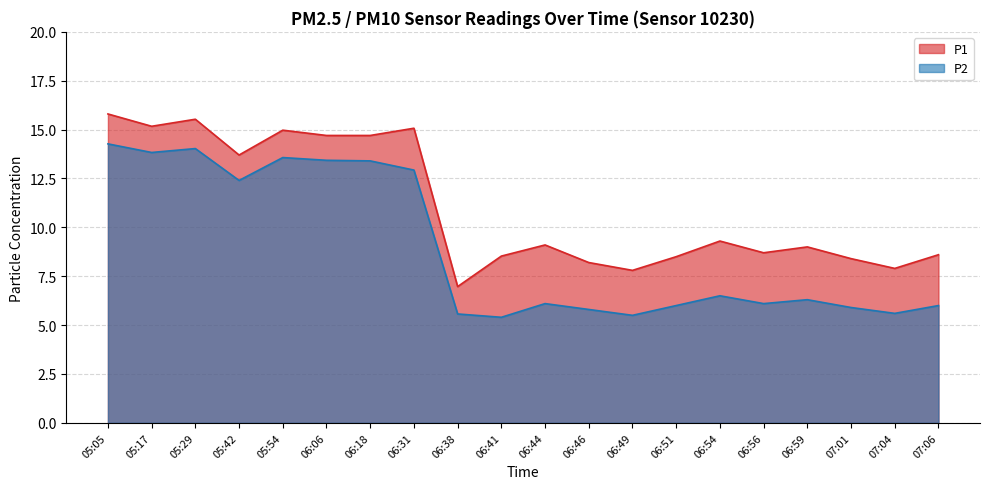

Rank the series by their maximum value, from highest to lowest.

P1, P2